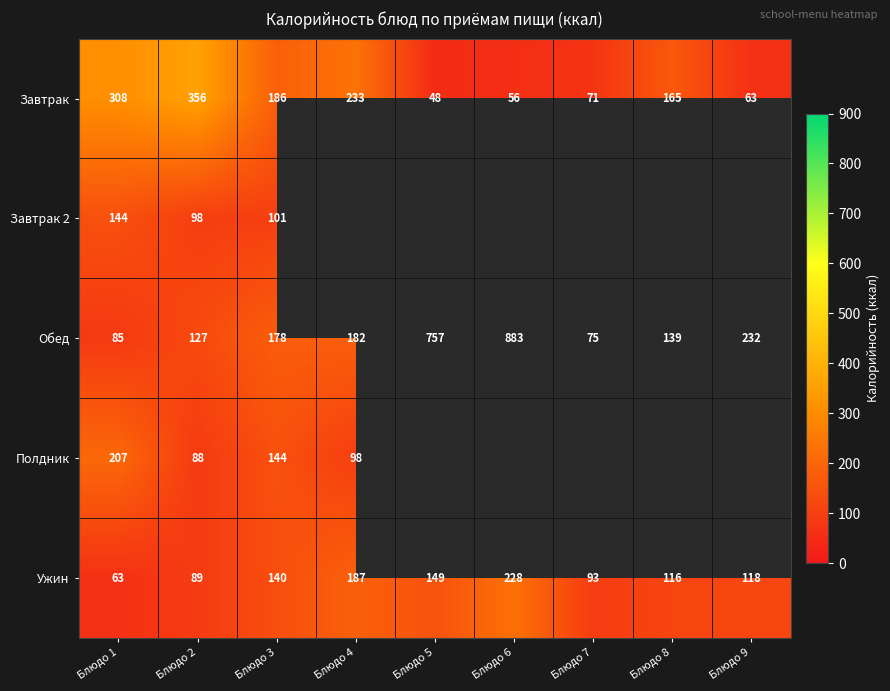

Between Блюдо 9 and Блюдо 1, which is larger?

Блюдо 1